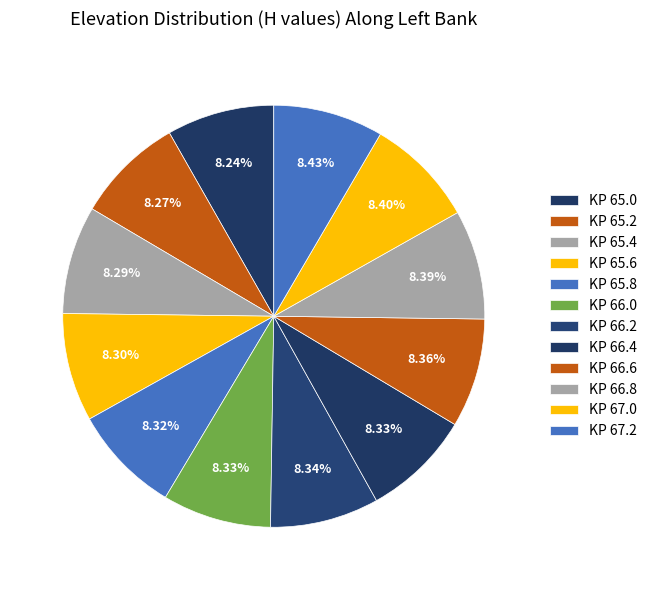

Which category has the biggest portion of the pie?

67.2